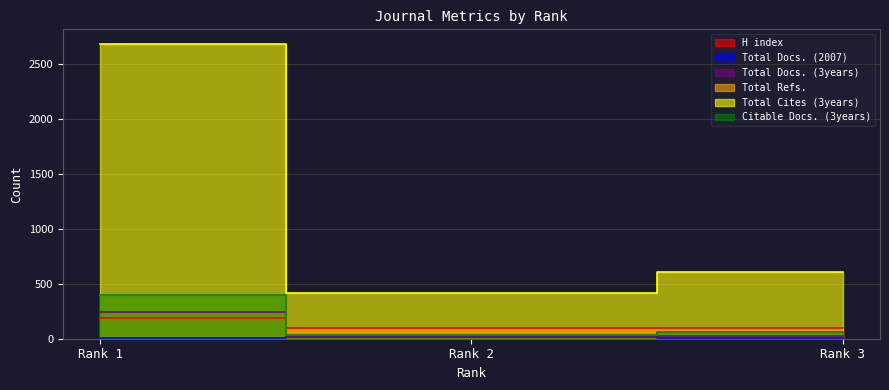

What is the greatest value displayed?

2686